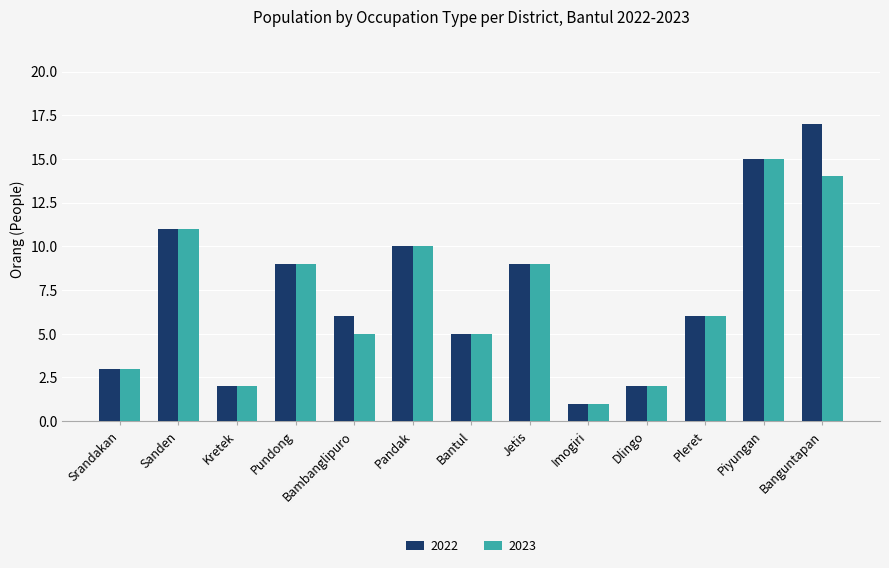

Which series has the largest range (max minus min)?

2022